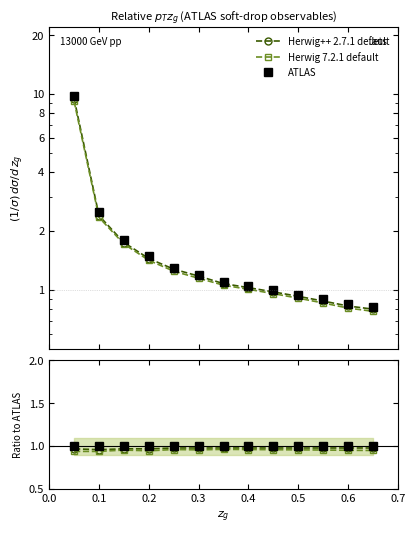

Which series has the largest total across all categories?

ATLAS